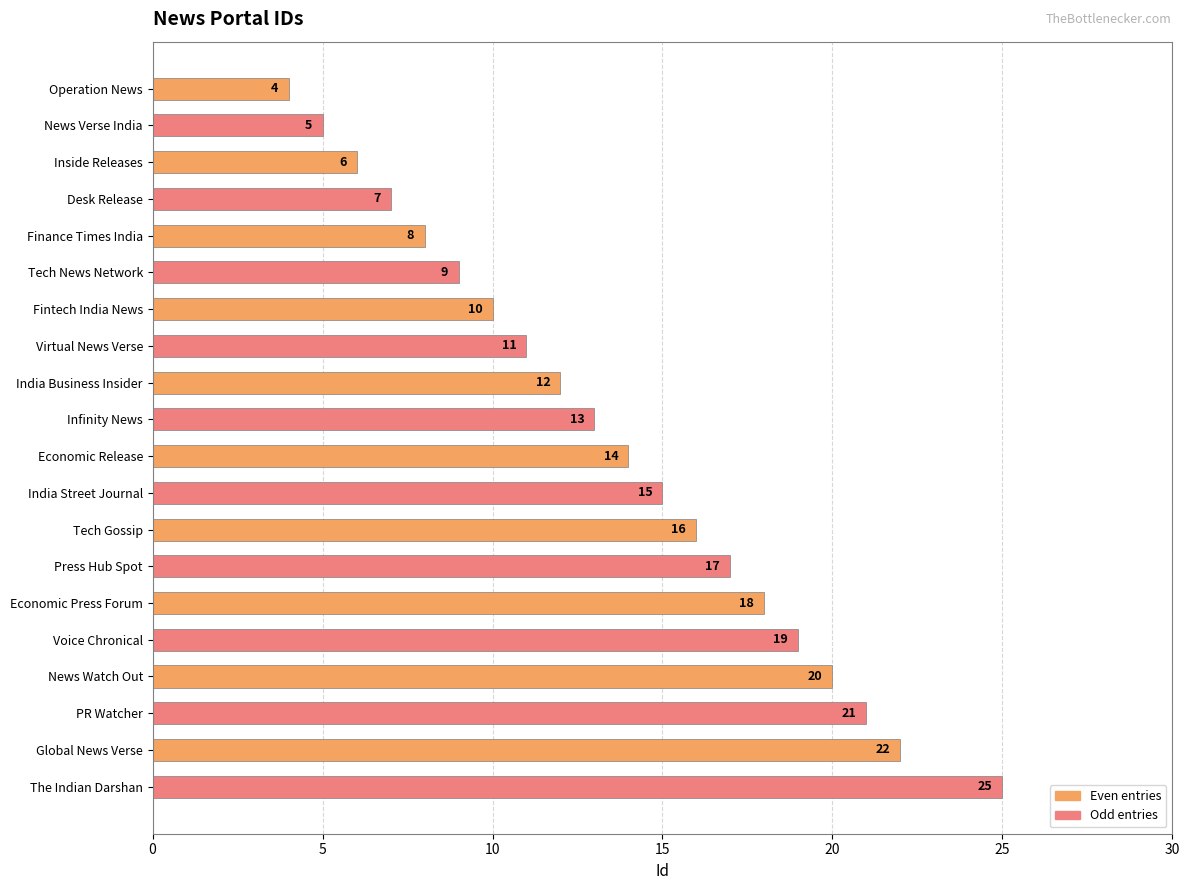

Reading bottom to top, transcribe all the data shown in this chart.

25	22	21	20	19	18	17	16	15	14	13	12	11	10	9	8	7	6	5	4